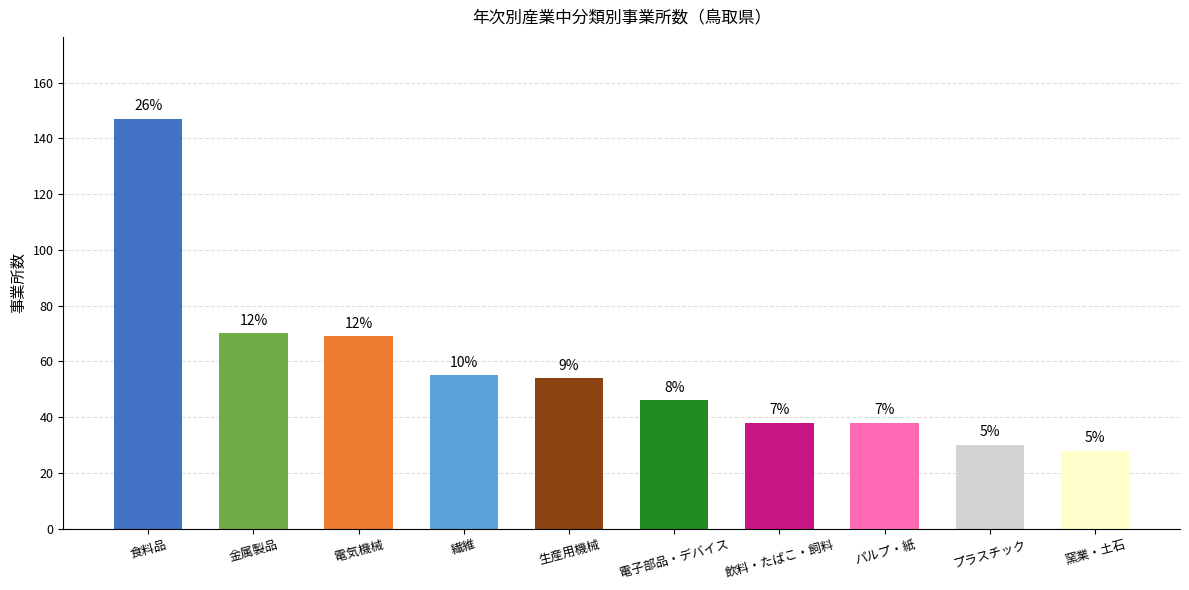

Does the chart contain any negative values?

No